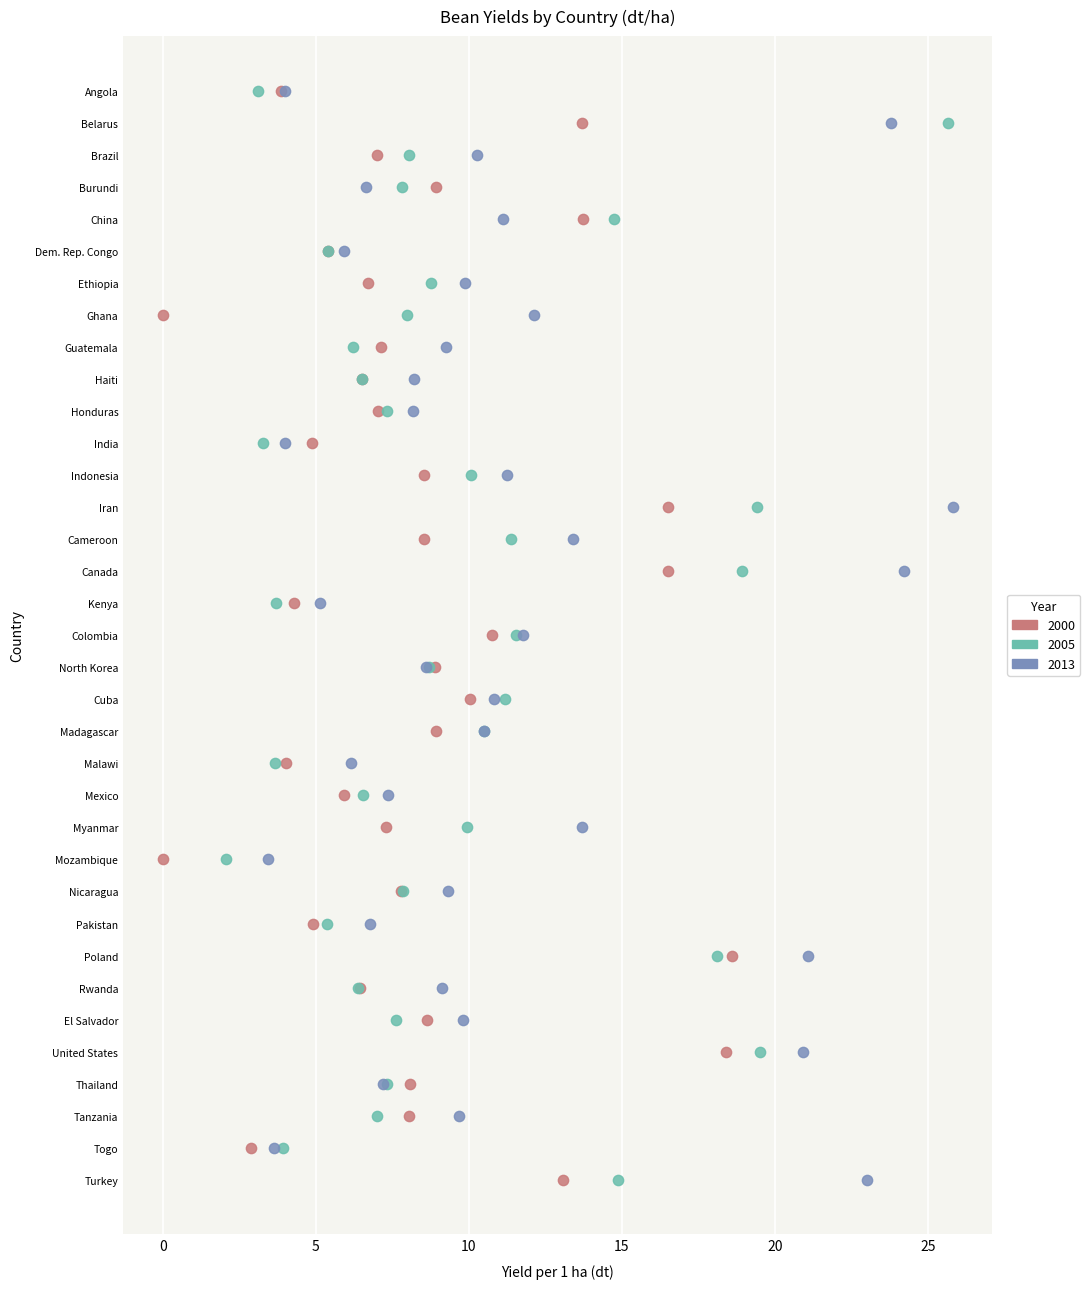

What are all the series names shown in the legend?

2000, 2005, 2013